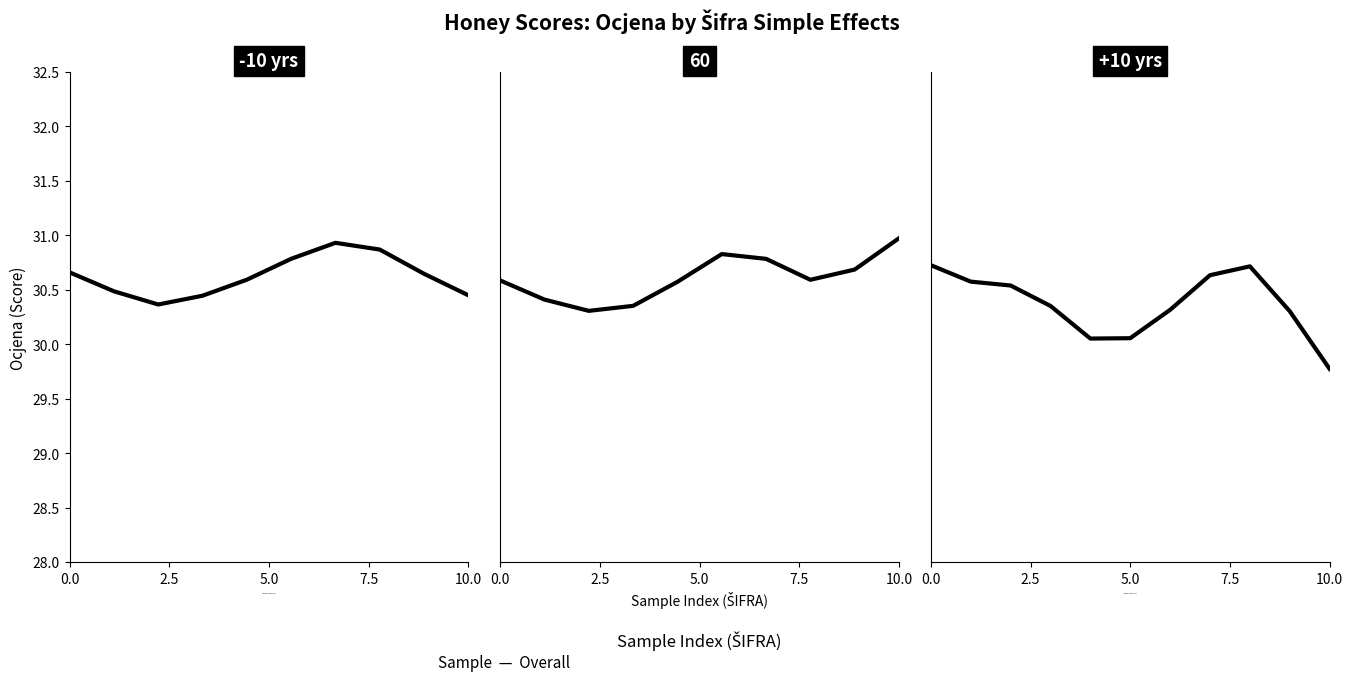

What position from the left is 7.5?

4